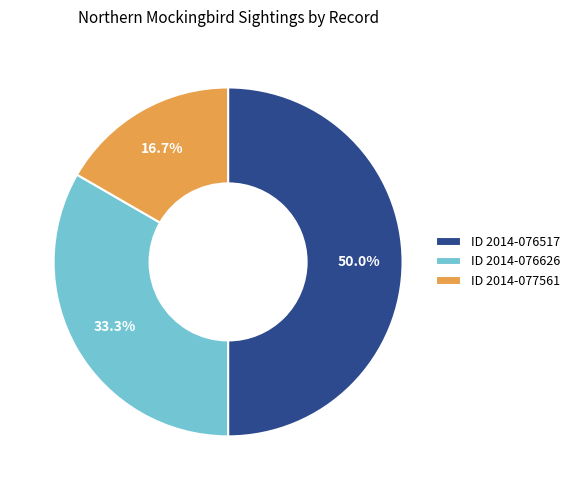

Does ID 2014-076626 account for over 50% of the chart?

No